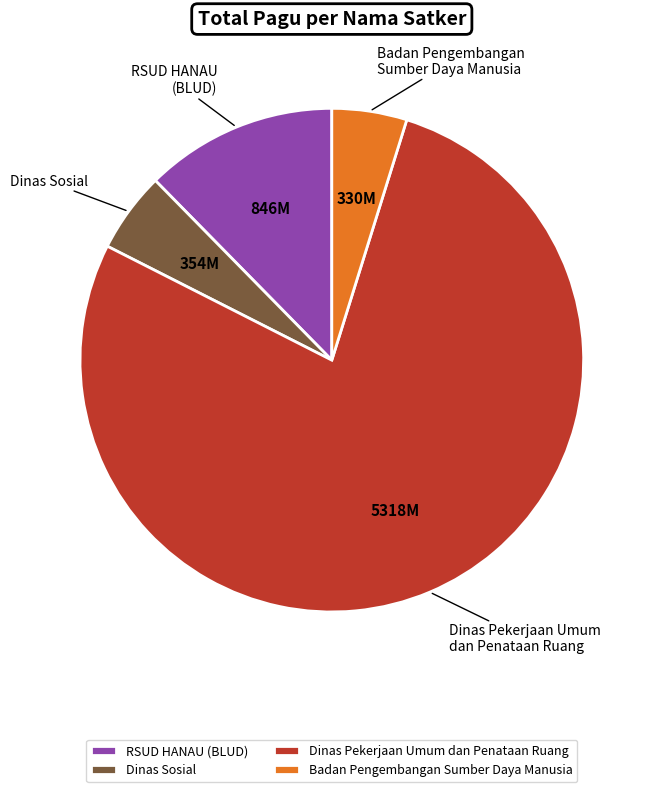

What is the largest slice in the pie chart?

Dinas Pekerjaan Umum dan Penataan Ruang